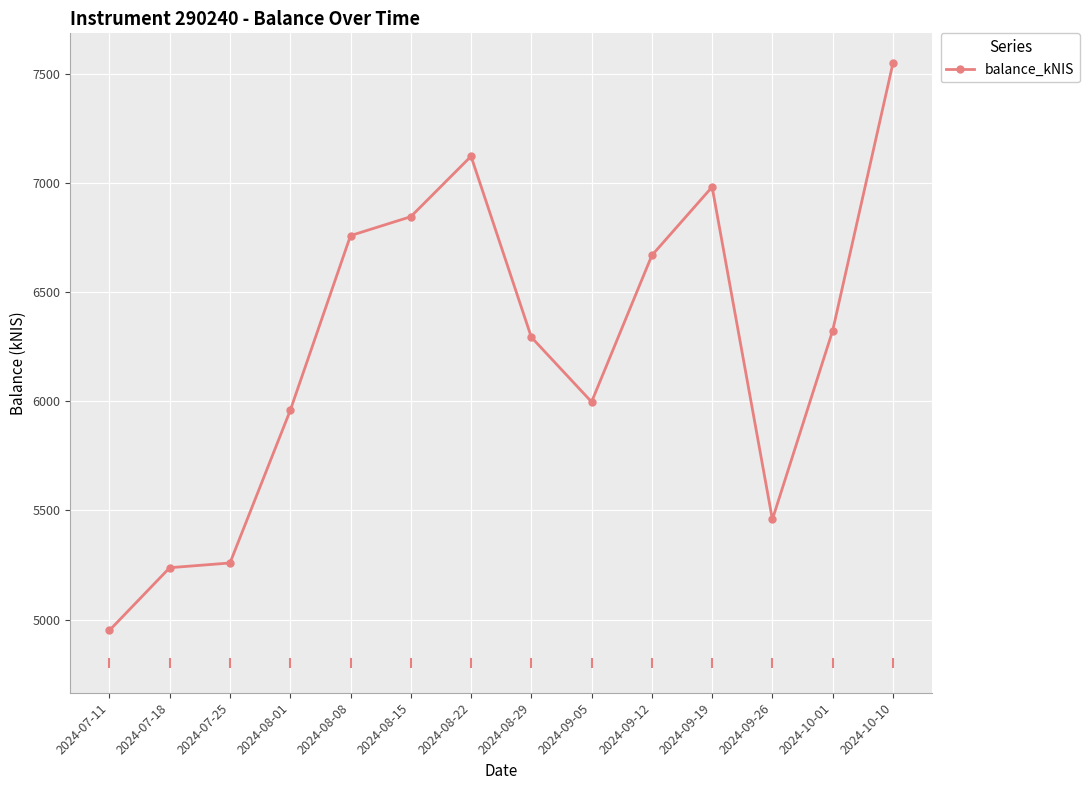

What is the change in value from 2024-08-22 to 2024-09-12?

-454.2